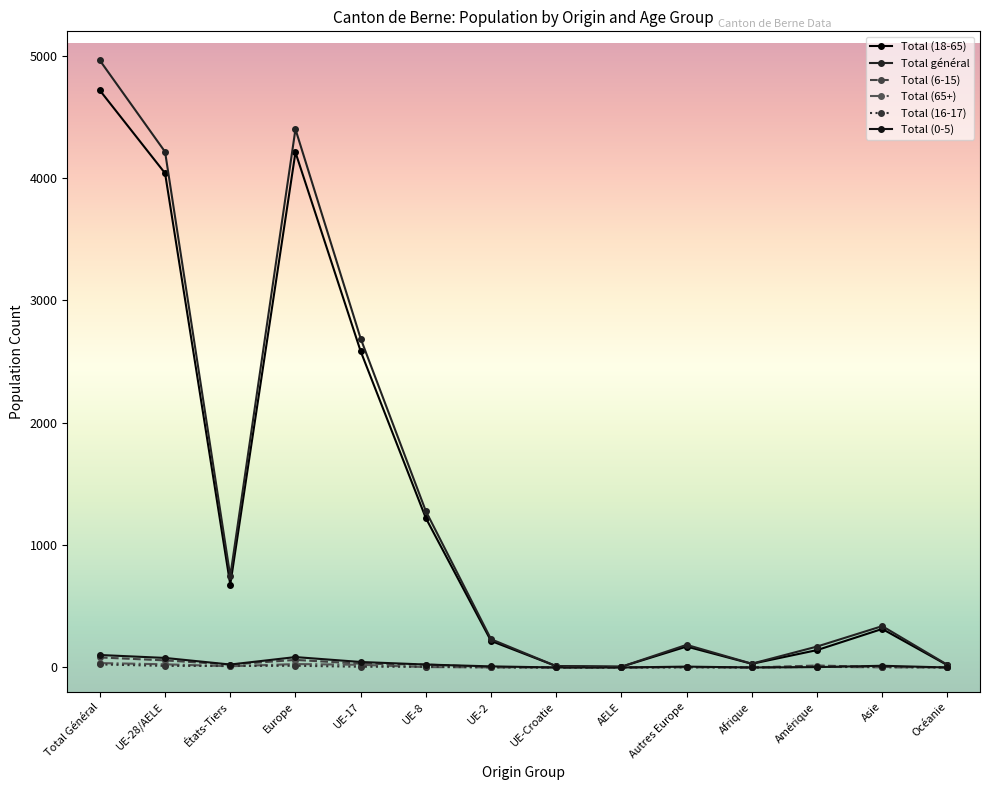

The value of Total (18-65) at UE-28/AELE is 4040. True or false?

True